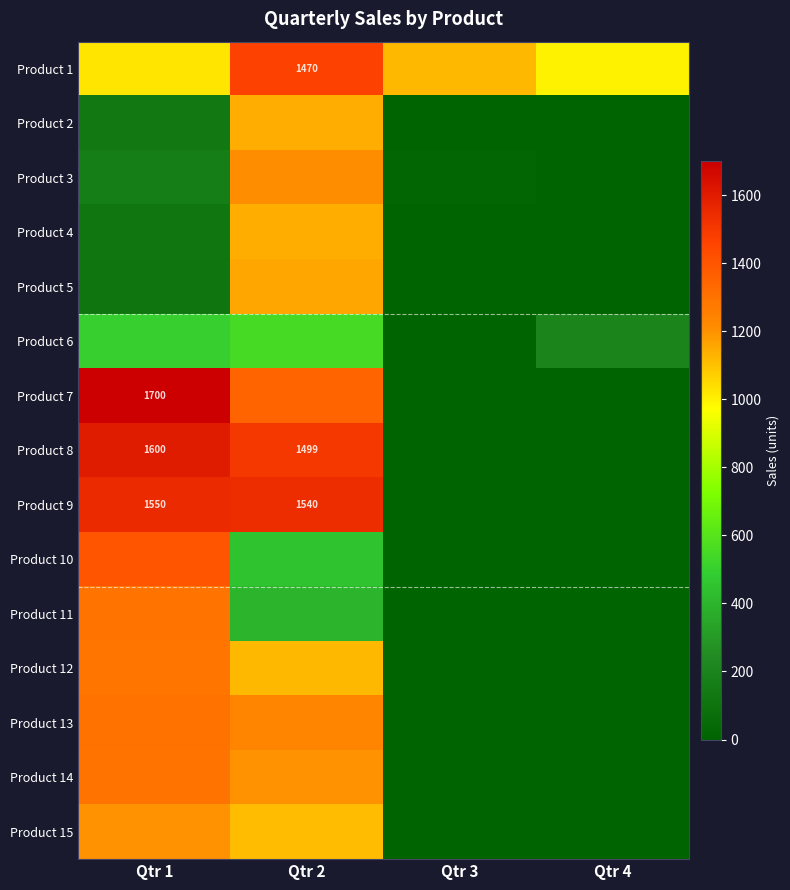

The value of Product 12 at Qtr 2 is 645. True or false?

False